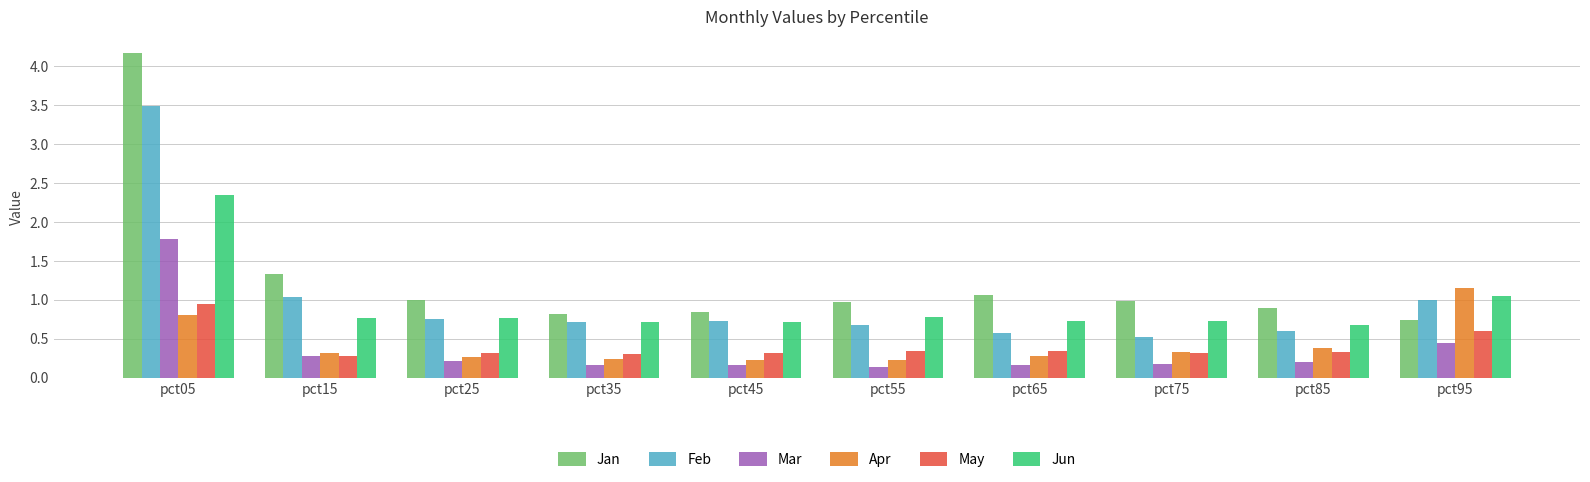

What is the spread (max minus min) of values at pct55?

0.8